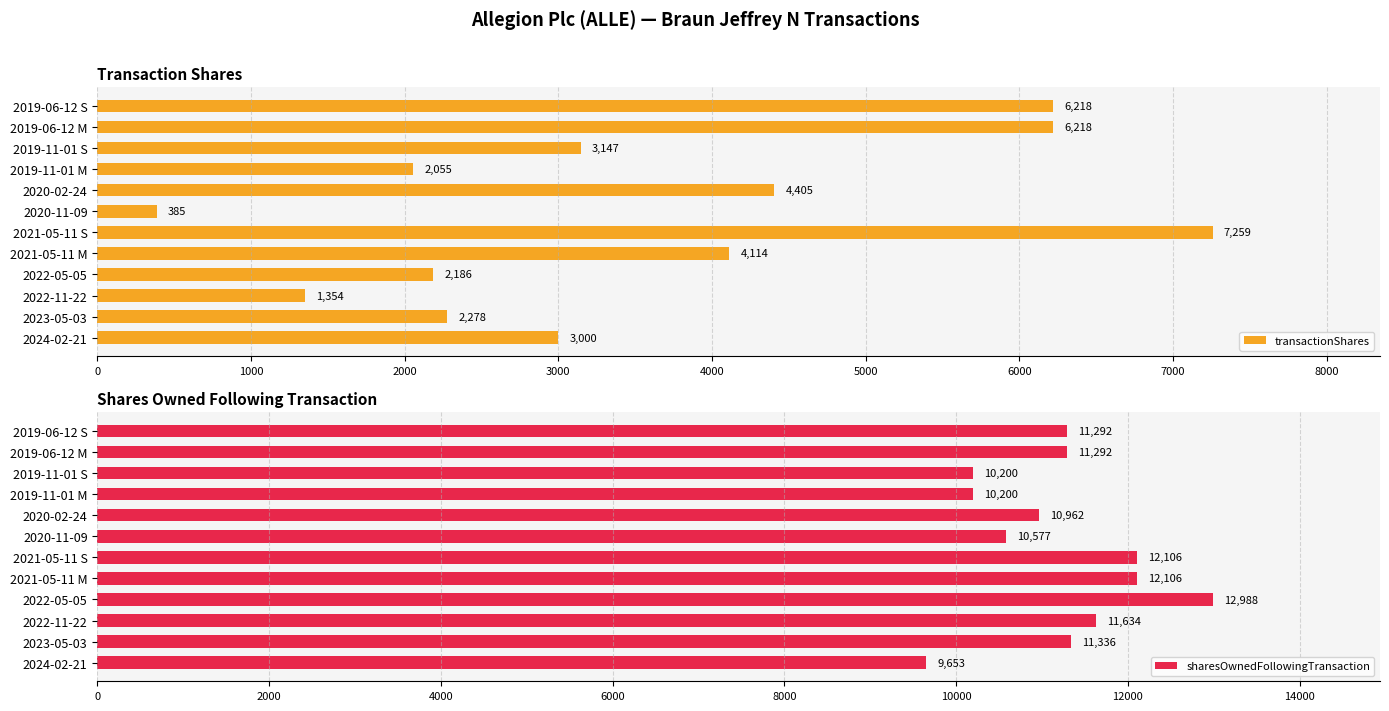

Which series has the largest total across all categories?

sharesOwnedFollowingTransaction